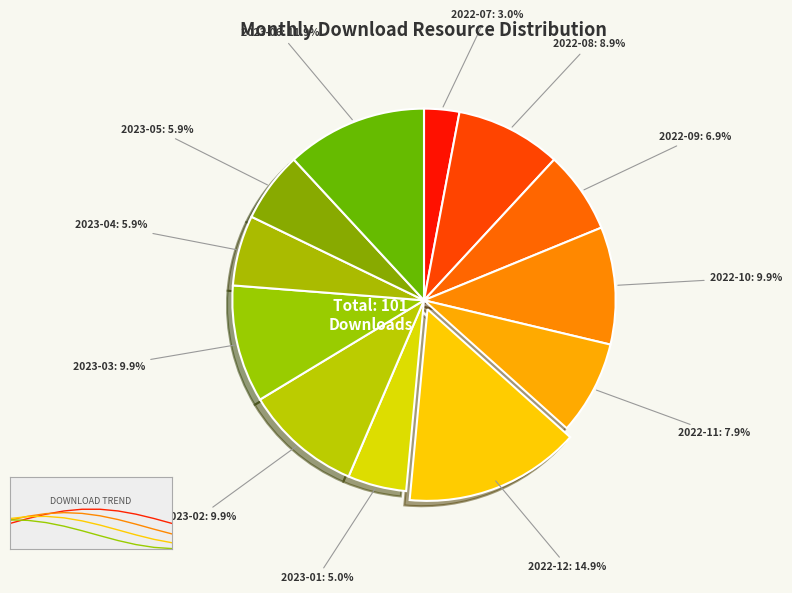

Is it true that 2023-01 is 1% of the pie?

False